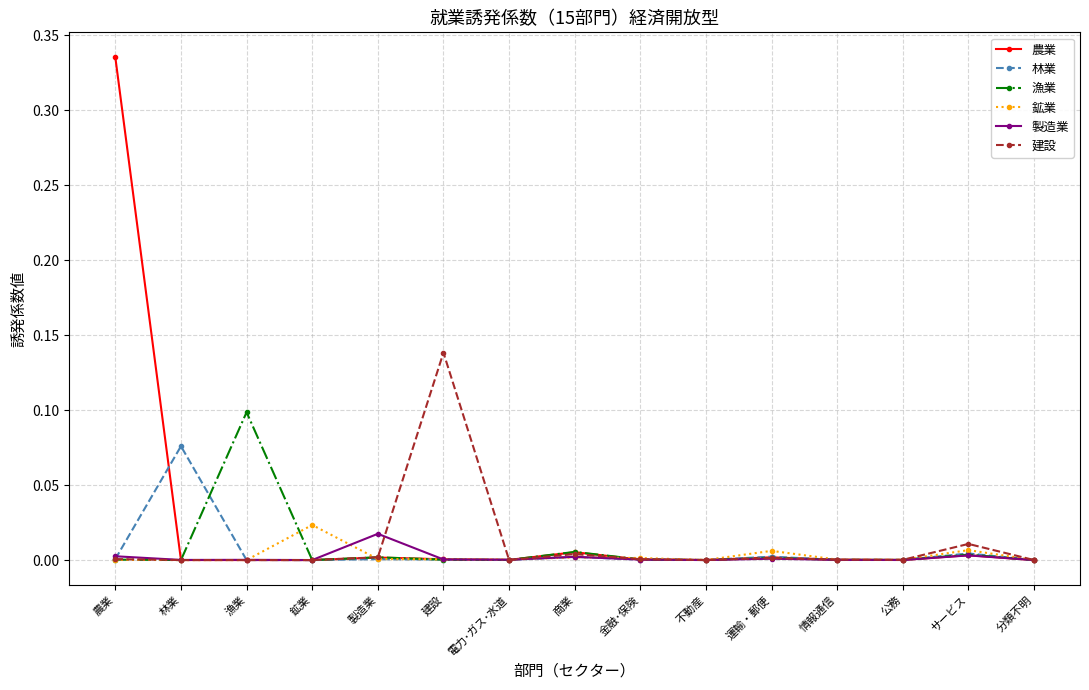

How many lines are shown in the chart?

6